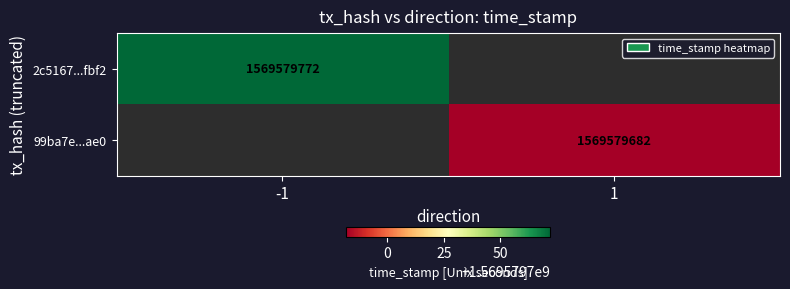

The 99ba7e...ae0 series shows 444154781 at 1. True or false?

False